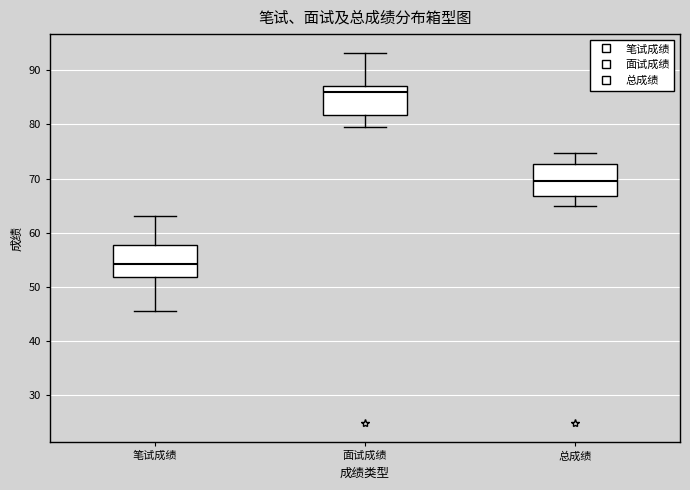

Reading left to right, read every box against the y-axis: the position of its median line, the range the box covers, and the ends of its whiskers. The values are not printed on the chart, so give them approximately, as read against the axis.

笔试成绩: median 54, box 52 to 58, whiskers 46 to 63
面试成绩: median 86, box 82 to 87, whiskers 80 to 93
总成绩: median 70, box 67 to 73, whiskers 65 to 75